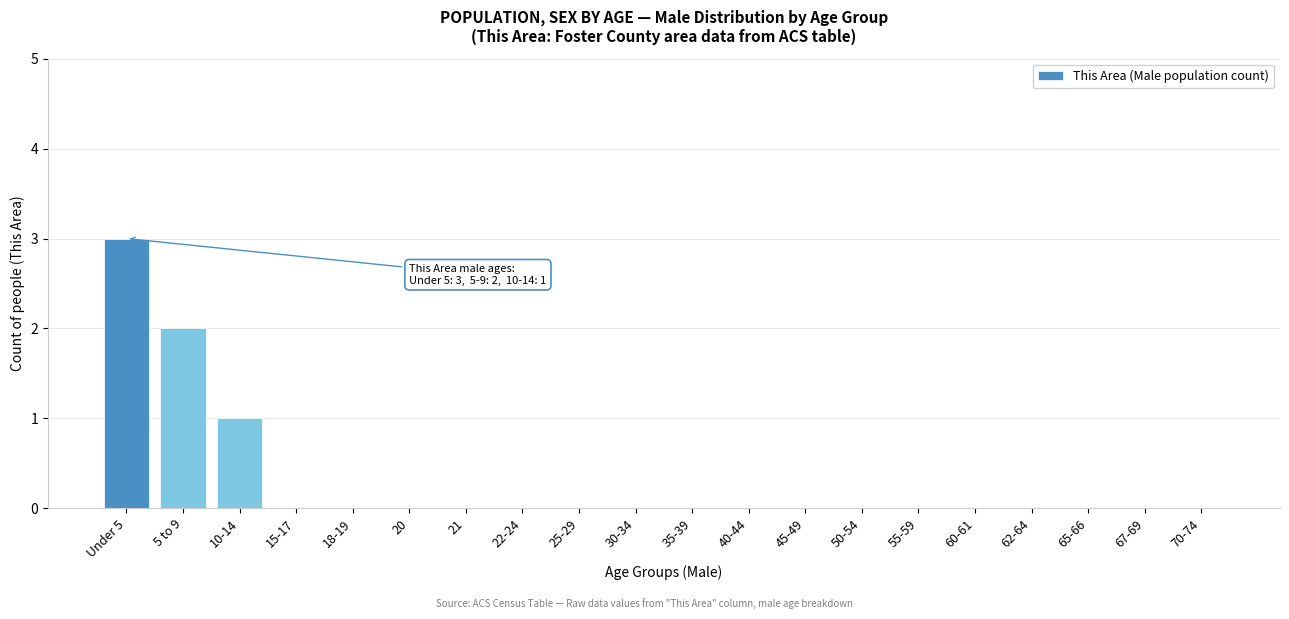

Reading right to left, what are all the values shown in this chart?

70-74=0	67-69=0	65-66=0	62-64=0	60-61=0	55-59=0	50-54=0	45-49=0	40-44=0	35-39=0	30-34=0	25-29=0	22-24=0	21=0	20=0	18-19=0	15-17=0	10-14=1	5 to 9=2	Under 5=3